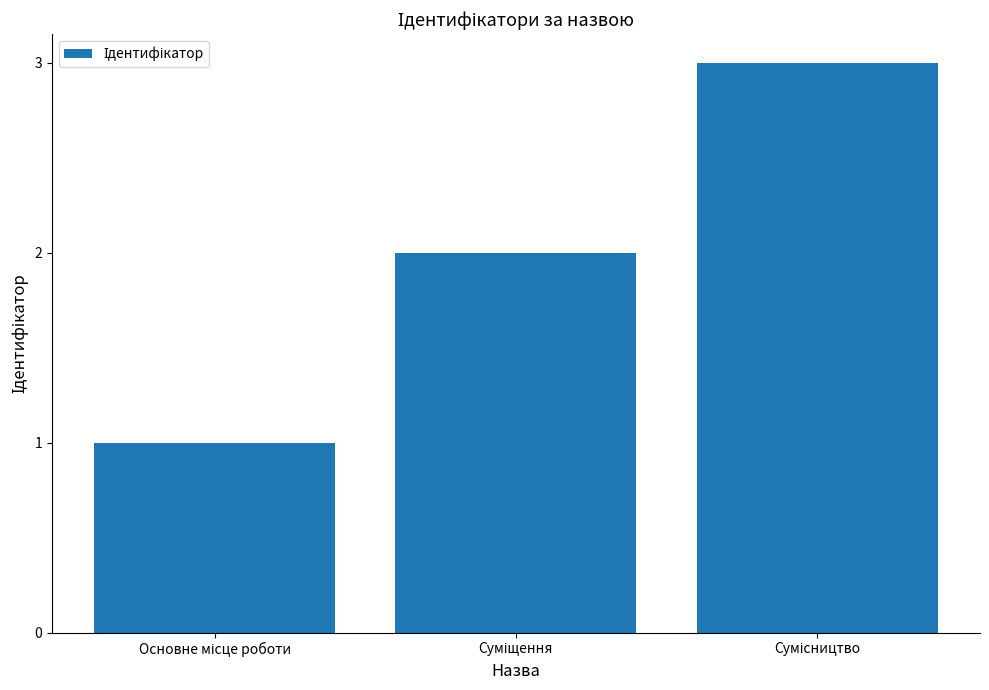

What is the maximum value shown in the chart?

3